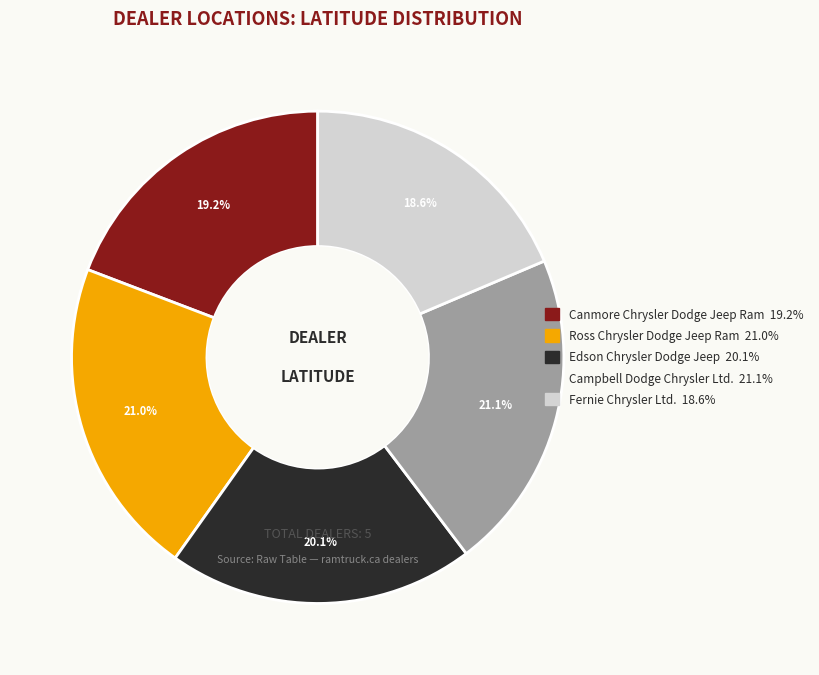

Combined, do Ross Chrysler Dodge Jeep Ram and Fernie Chrysler Ltd. account for over 50%?

No